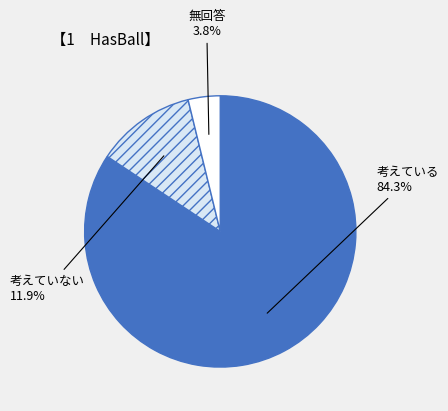

Is there any slice that represents more than half of the pie?

Yes